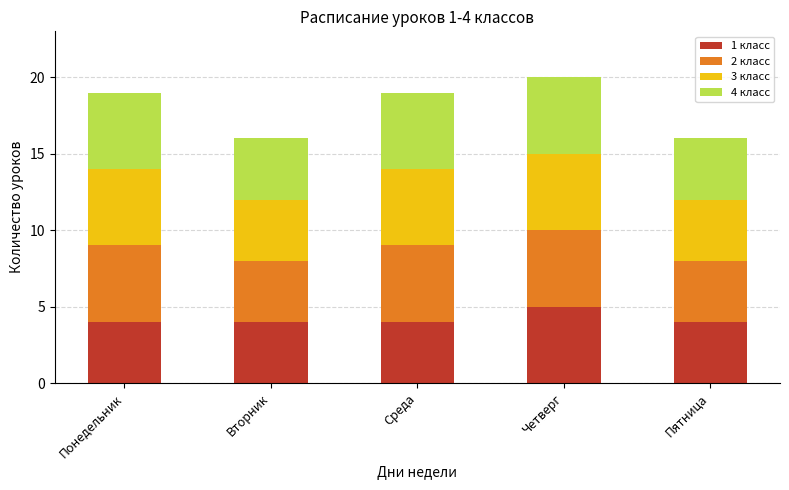

At which label does 1 класс reach its peak?

Четверг